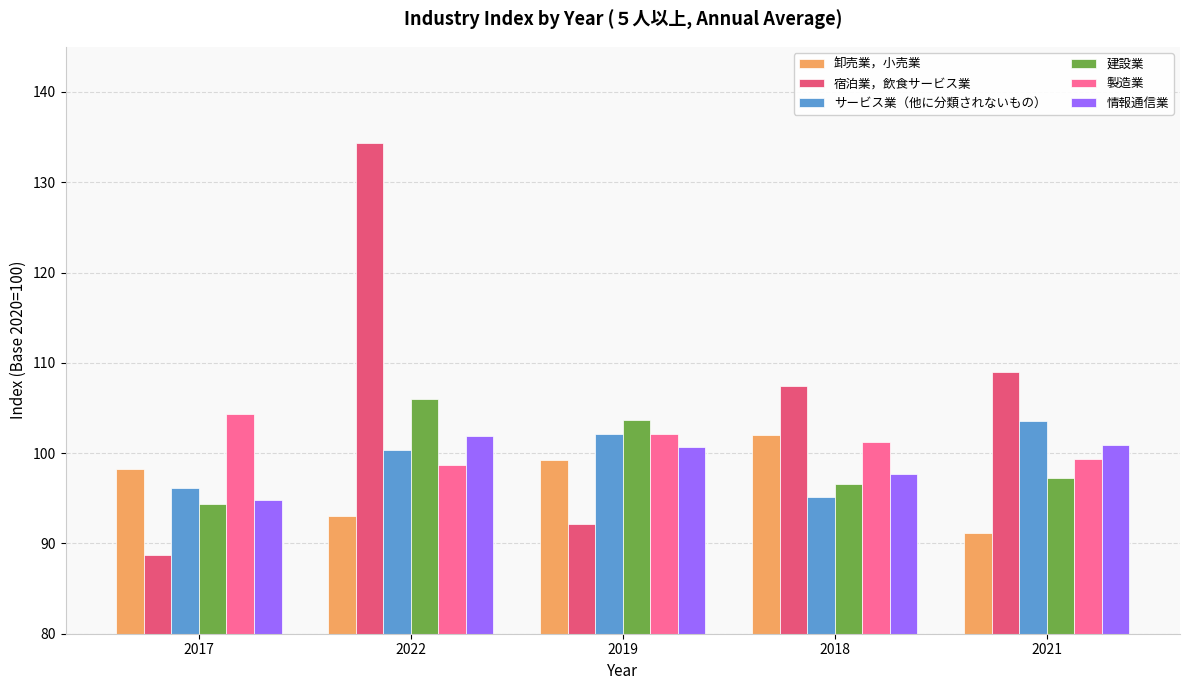

What is the difference between the maximum and second lowest values in the 建設業 series?

9.4